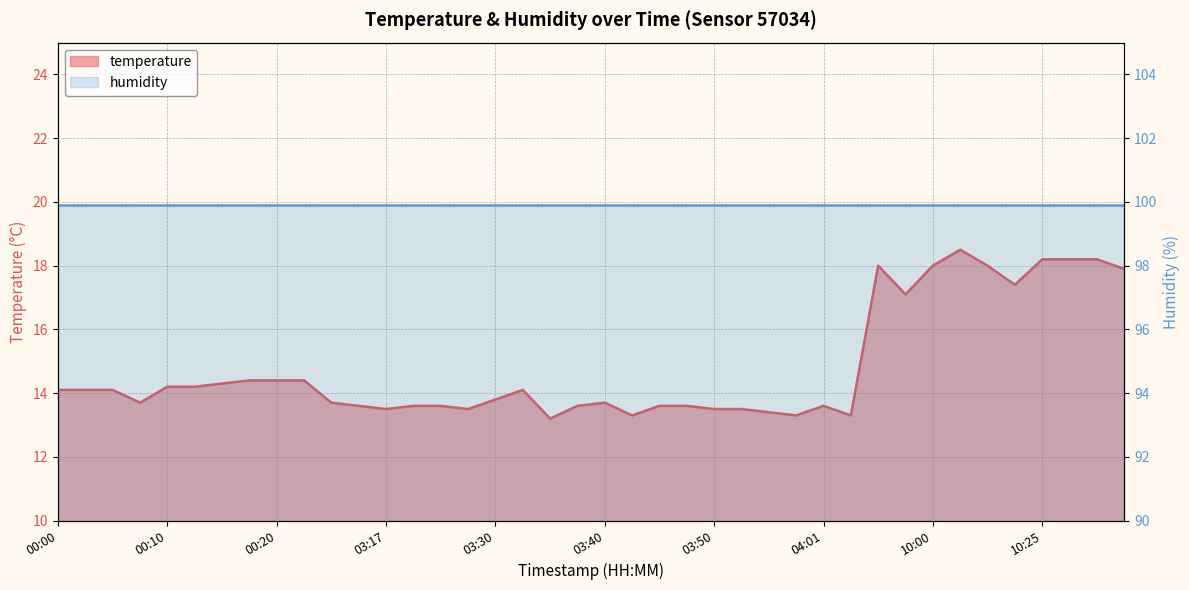

Count the number of categories in the chart.

40